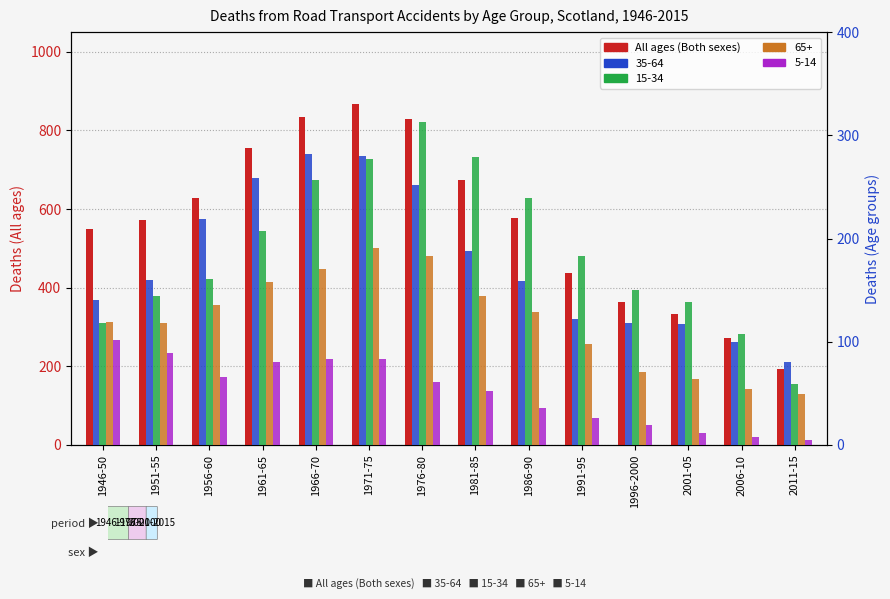

Between 1986-90 and 2011-15, which is larger?

1986-90